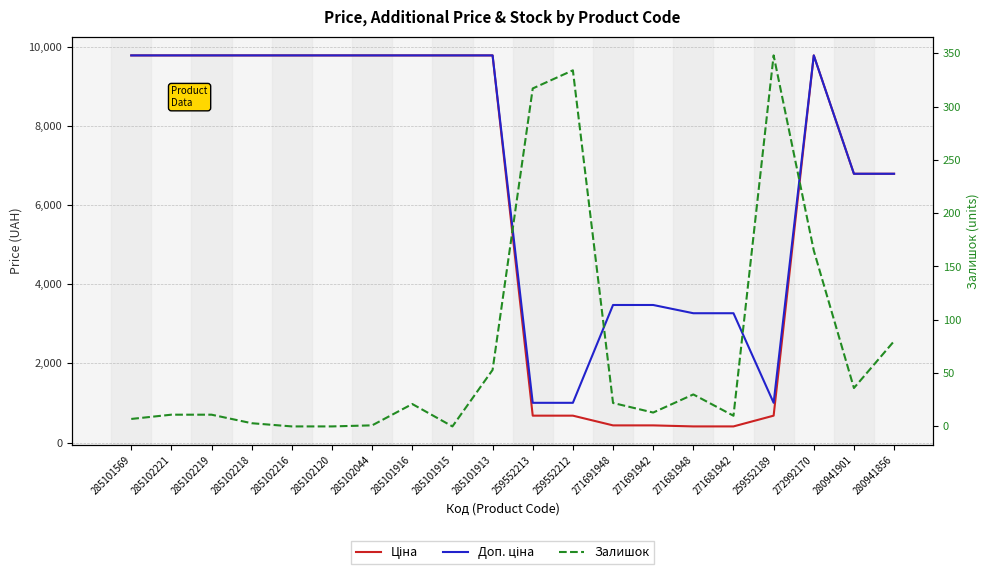

What position from the right is 272992170?

3